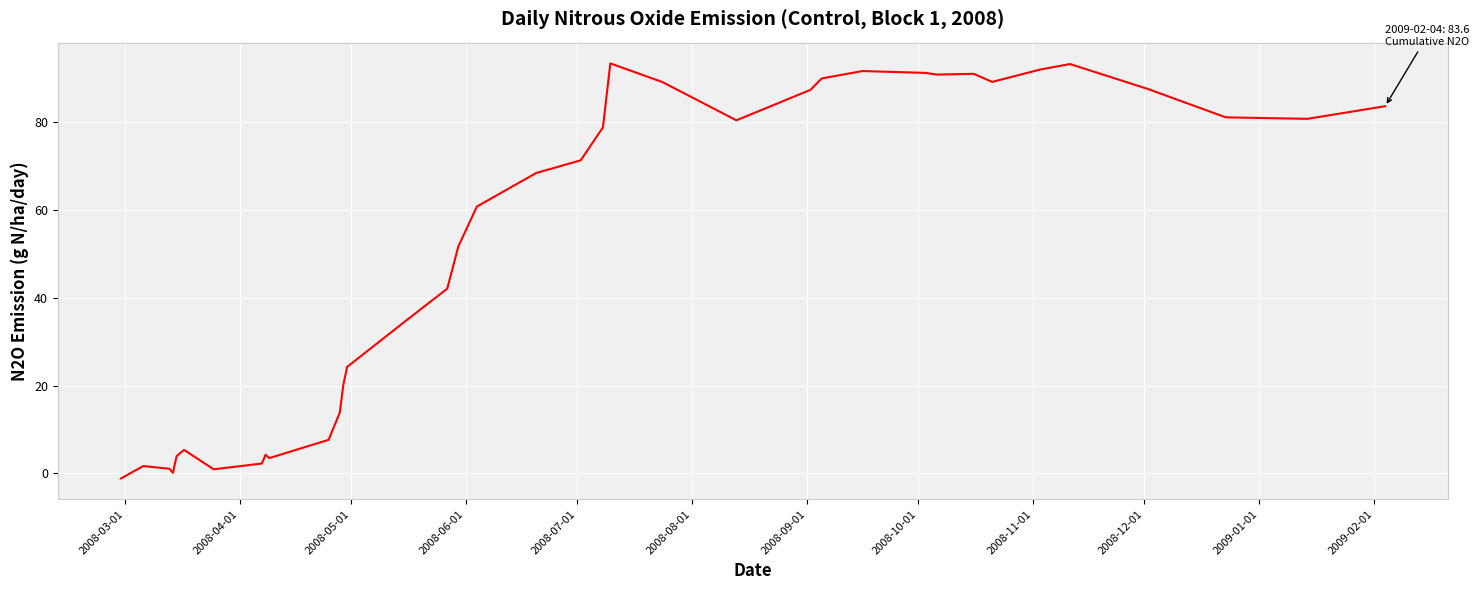

What is the difference between the maximum and minimum values?

94.4